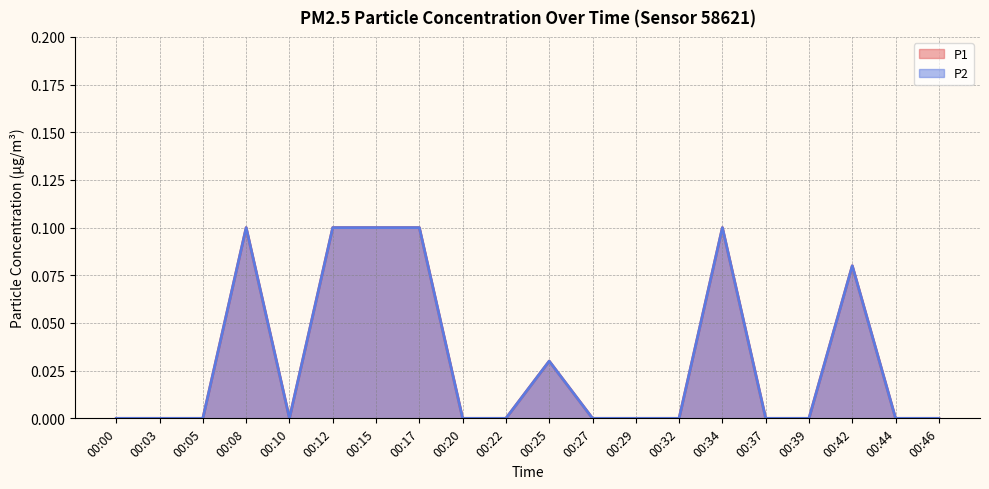

In P2, how many points are higher than both neighbors (excluding endpoints)?

4